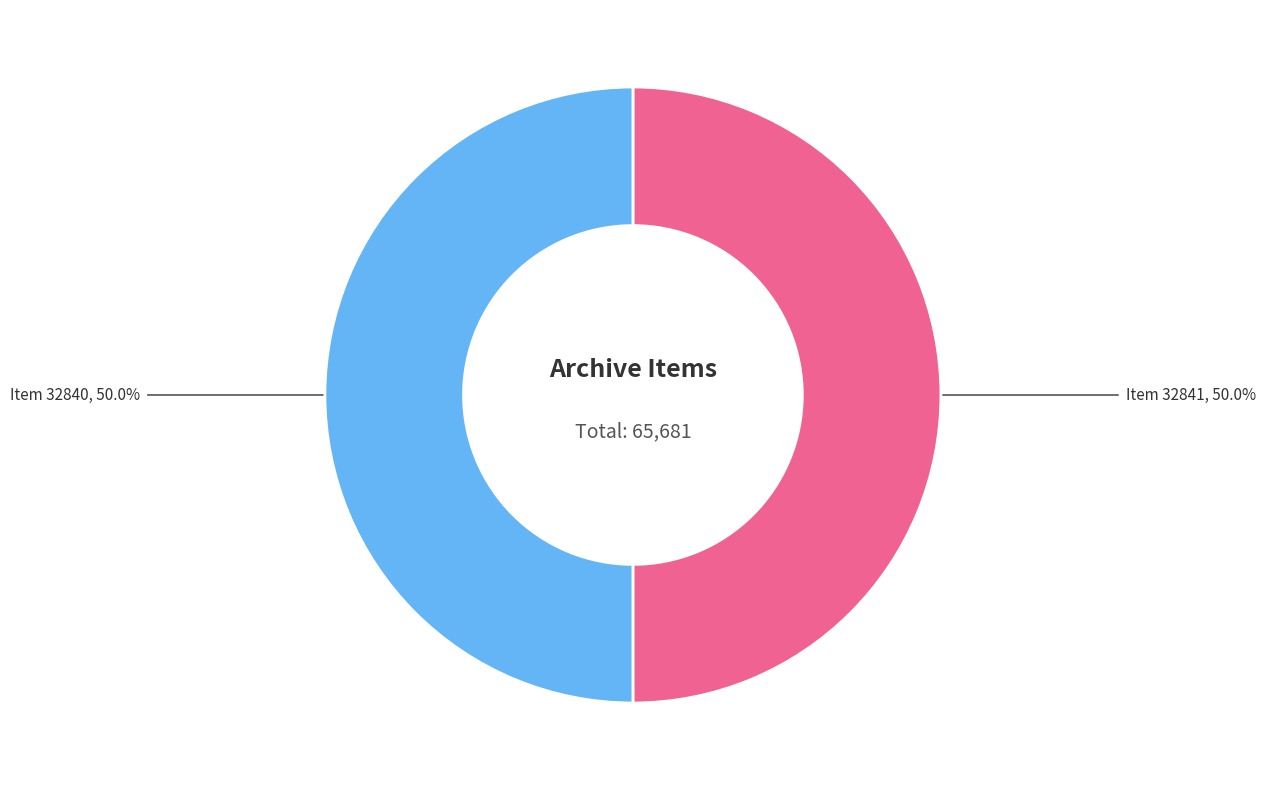

How many segments does this pie chart have?

2